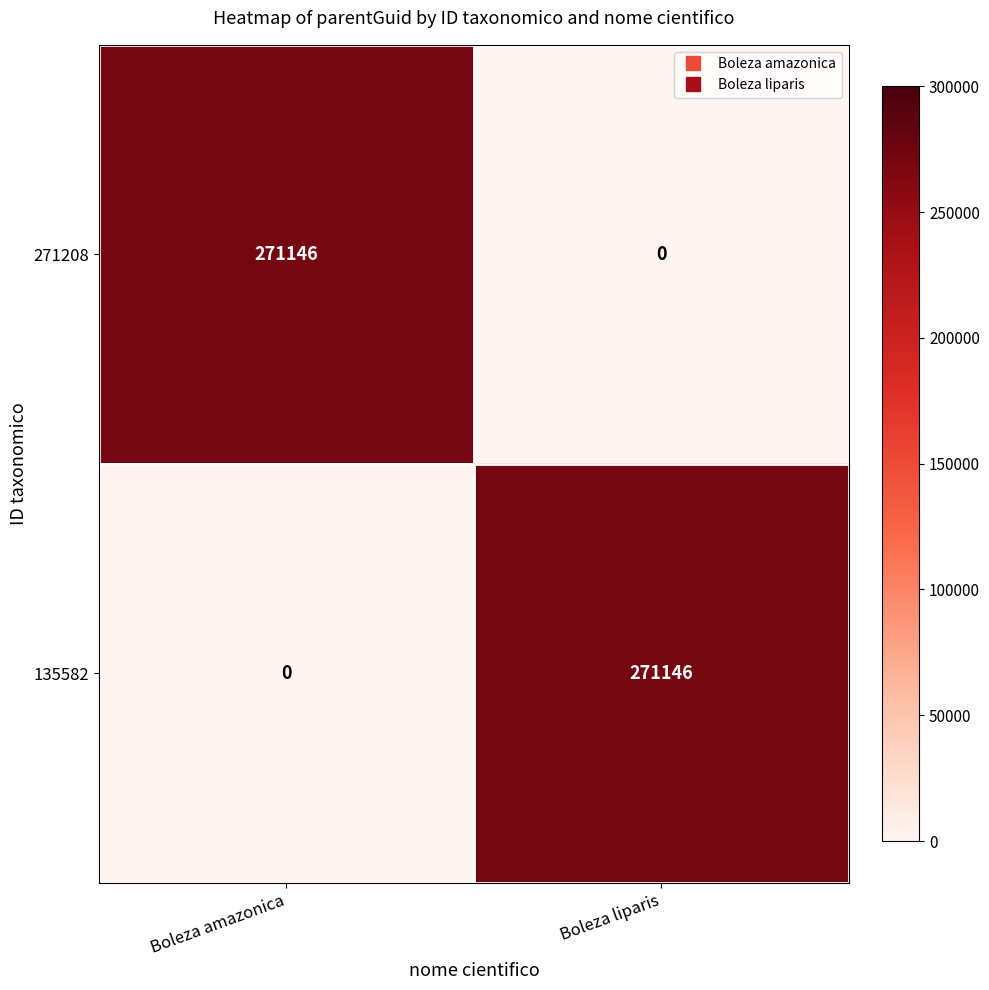

The 271208 series shows 271146 at Boleza amazonica. True or false?

True